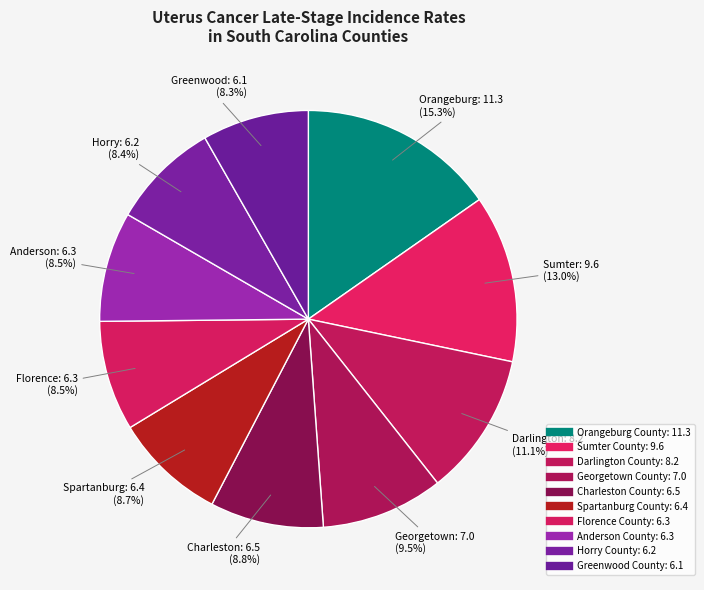

How many segments does this pie chart have?

10